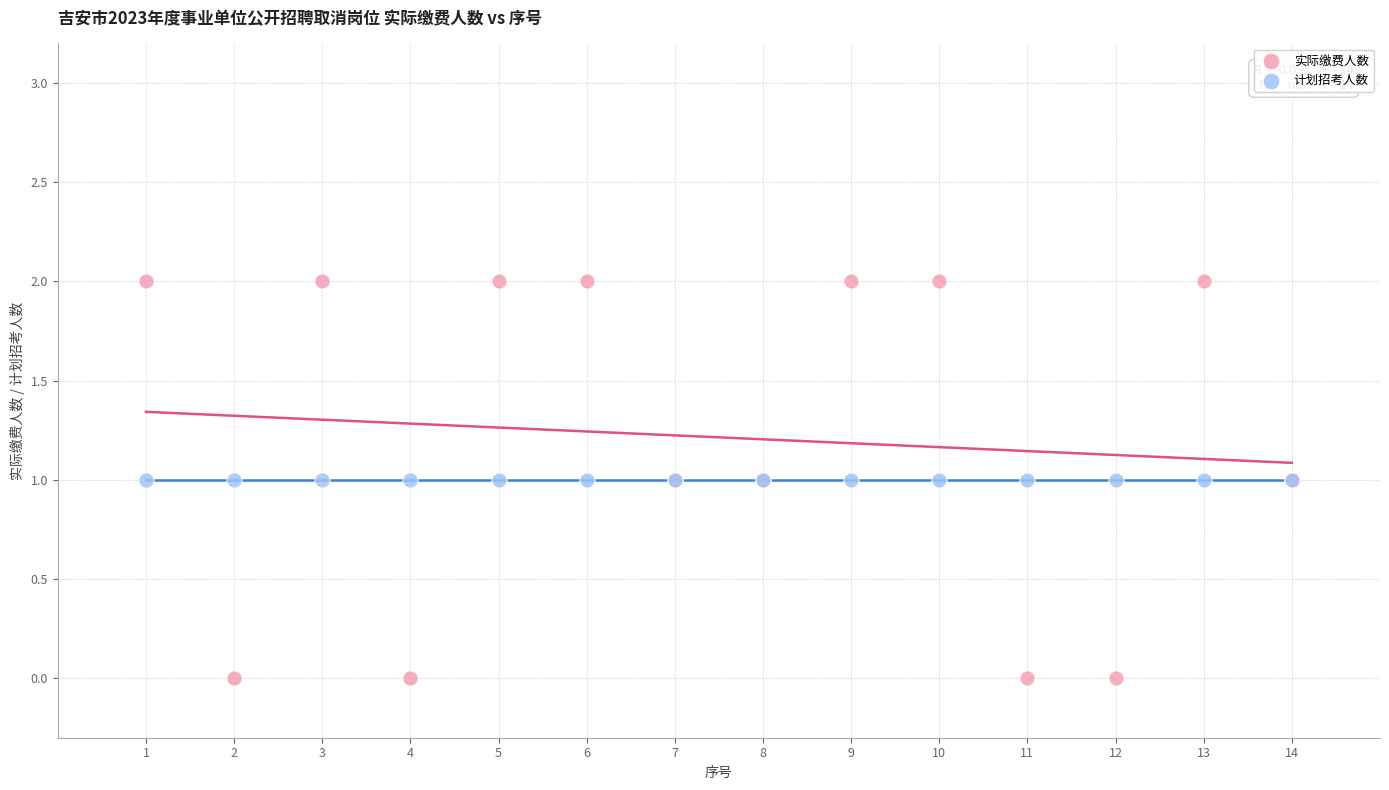

Which series contains the lowest Y value?

实际缴费人数